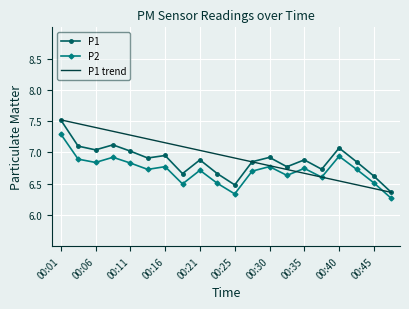

True or false: P1 and P2 cross at least once.

False